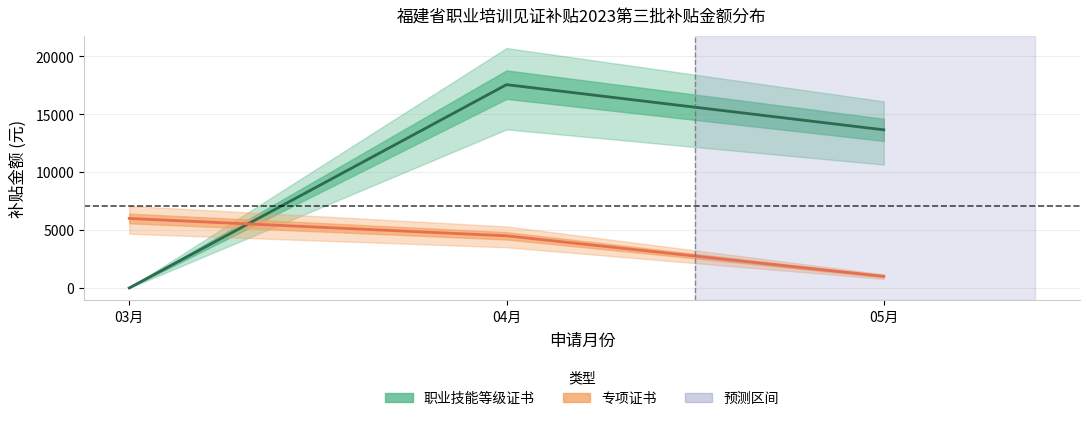

Does the chart display data point markers on the line(s)?

No